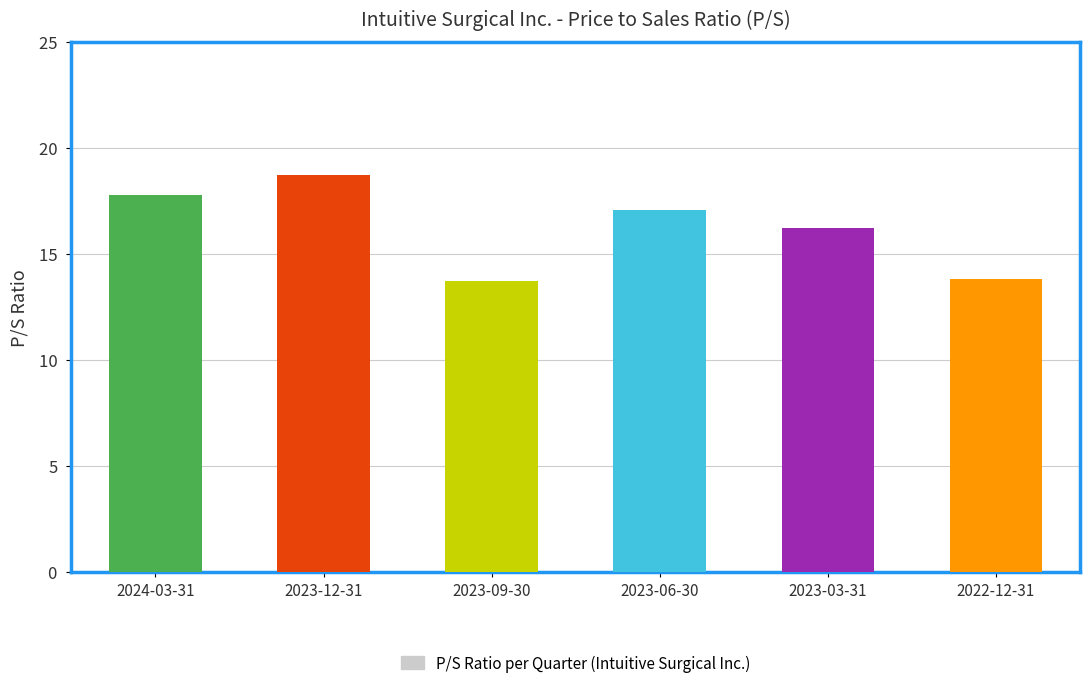

What position from the right is 2023-09-30?

4